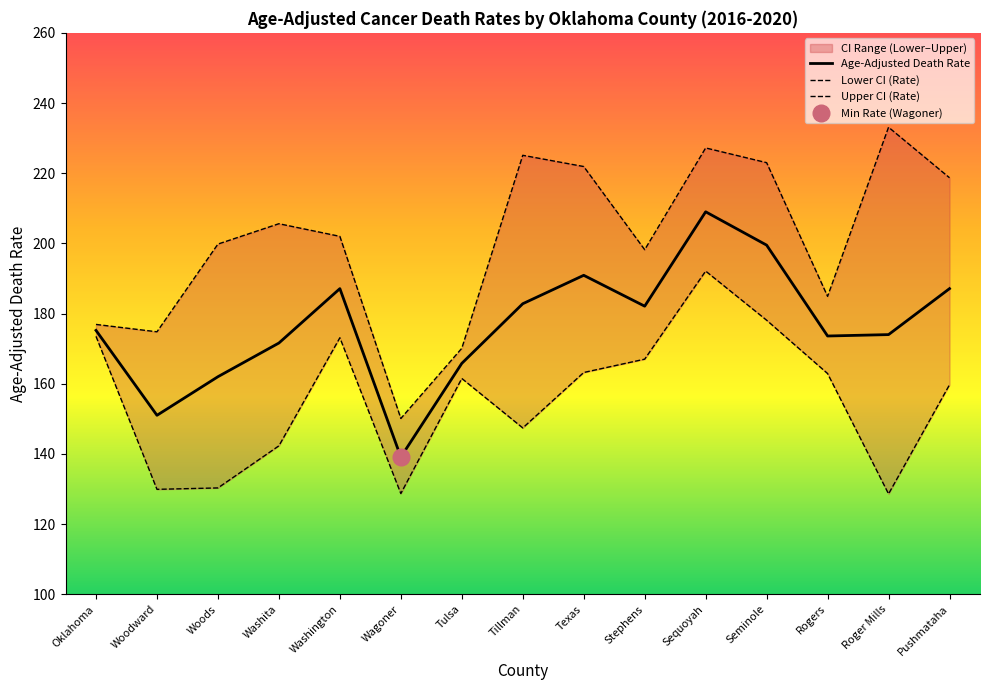

How many values in the Age-Adjusted Death Rate series exceed 175?

8